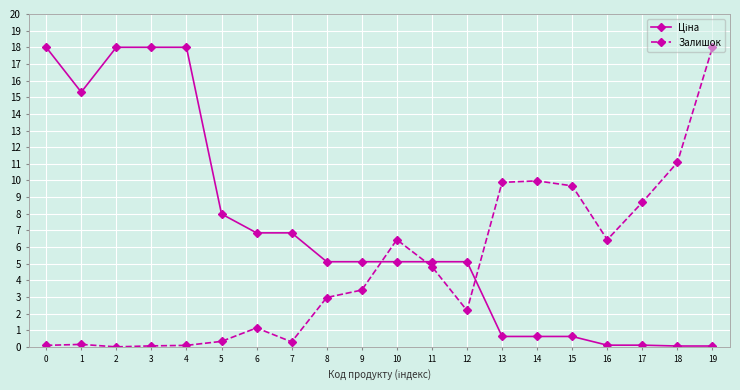

What is the average value of the Залишок series?

4.8